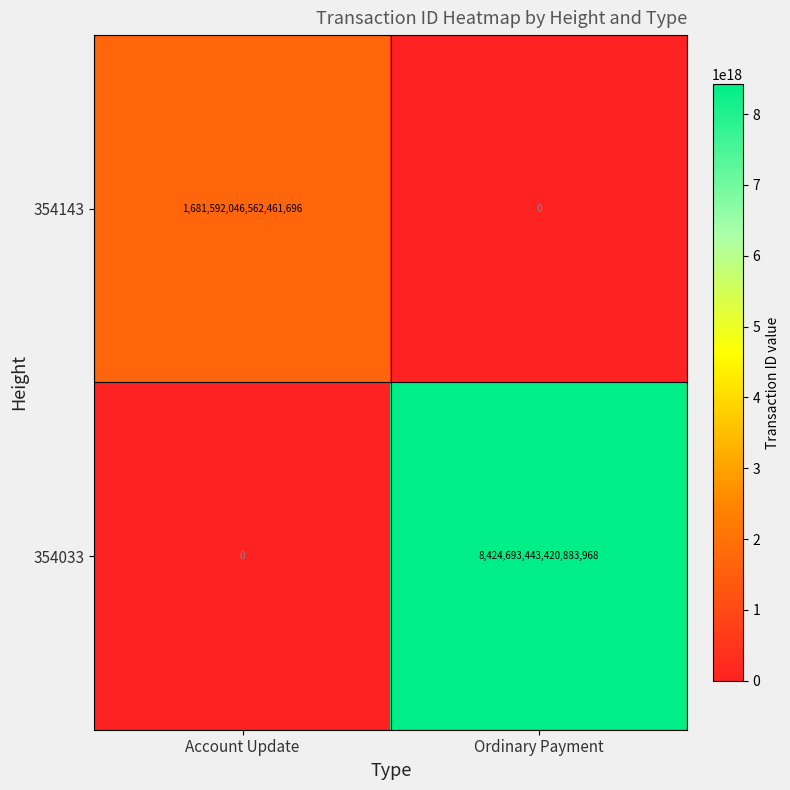

True or false: 354033 has a value of 0 at Account Update.

True